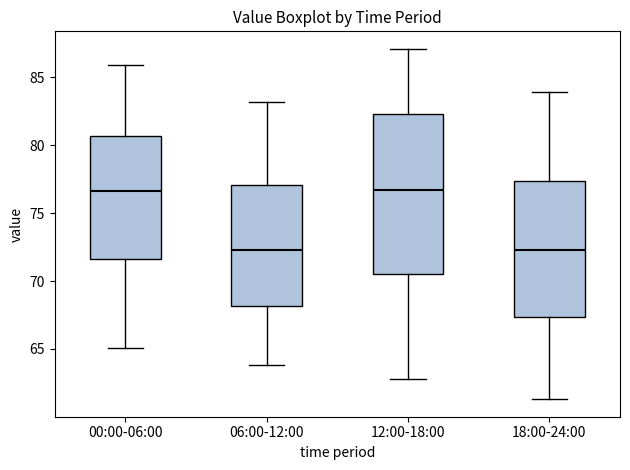

Reading left to right, read every box against the y-axis: the position of its median line, the range the box covers, and the ends of its whiskers. The values are not printed on the chart, so give them approximately, as read against the axis.

00:00-06:00: median 76.5, box 71.5 to 80.5, whiskers 65.0 to 86.0
06:00-12:00: median 72.5, box 68.0 to 77.0, whiskers 64.0 to 83.0
12:00-18:00: median 76.5, box 70.5 to 82.5, whiskers 63.0 to 87.0
18:00-24:00: median 72.5, box 67.5 to 77.5, whiskers 61.5 to 84.0